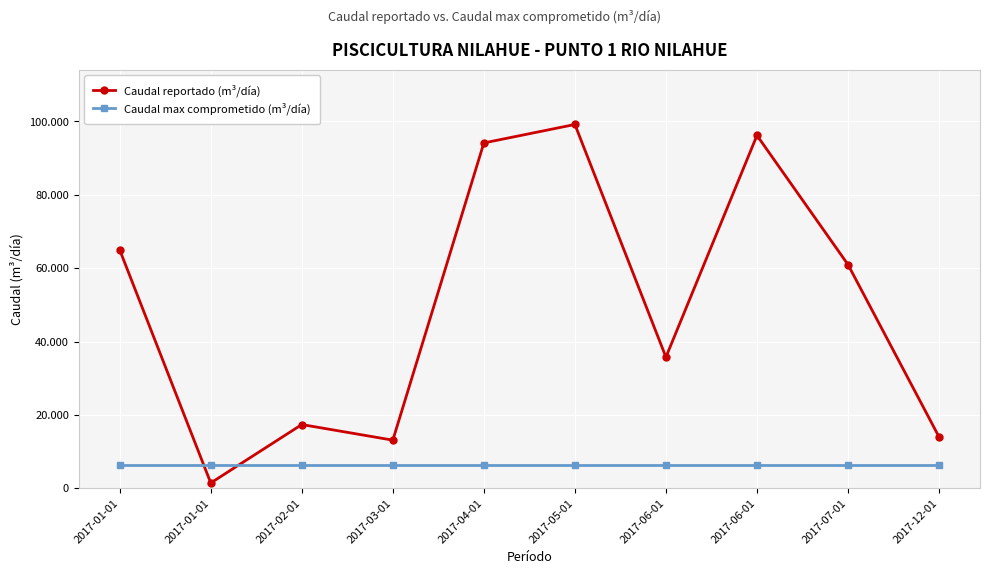

What is the difference between the second highest and minimum values in the Caudal reportado (m³/día) series?

94707.4